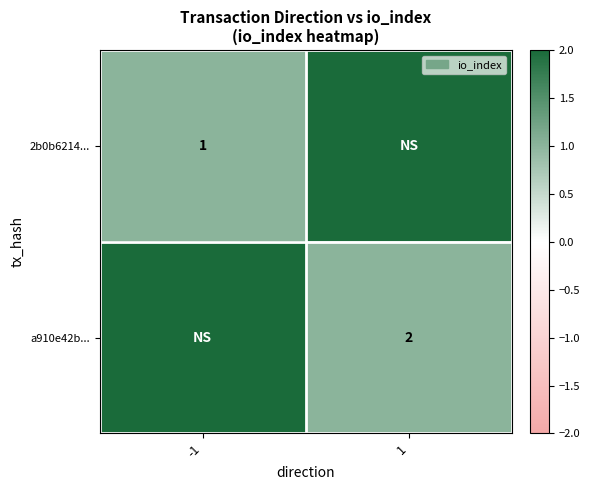

At which category is the sum across all series the highest?

-1